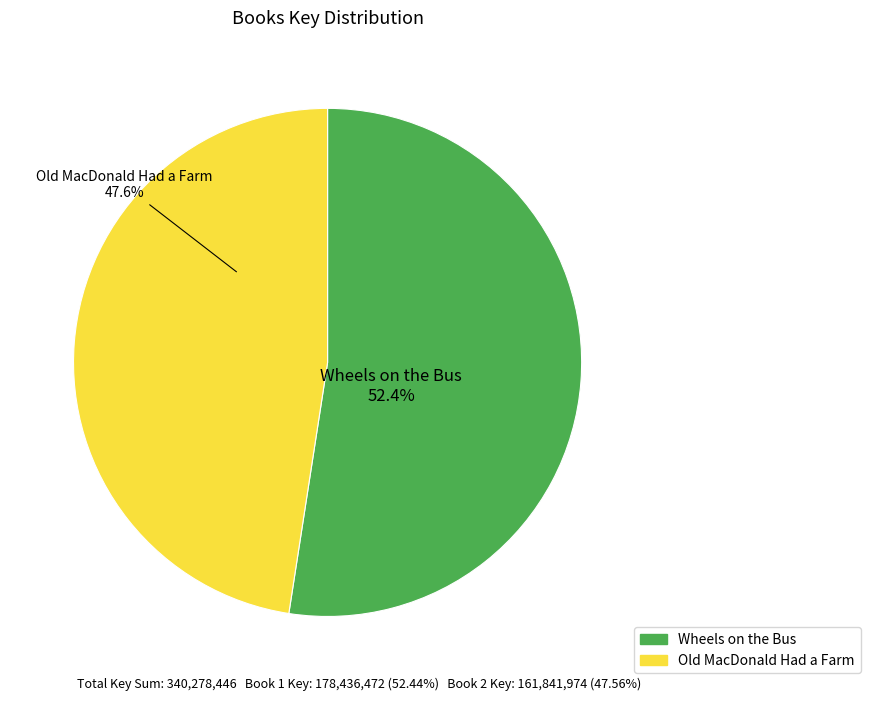

How many segments does this pie chart have?

2